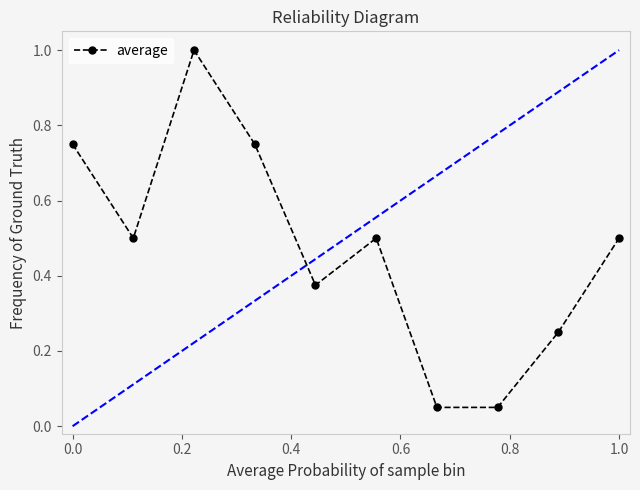

What is the sum of all values?

4.7